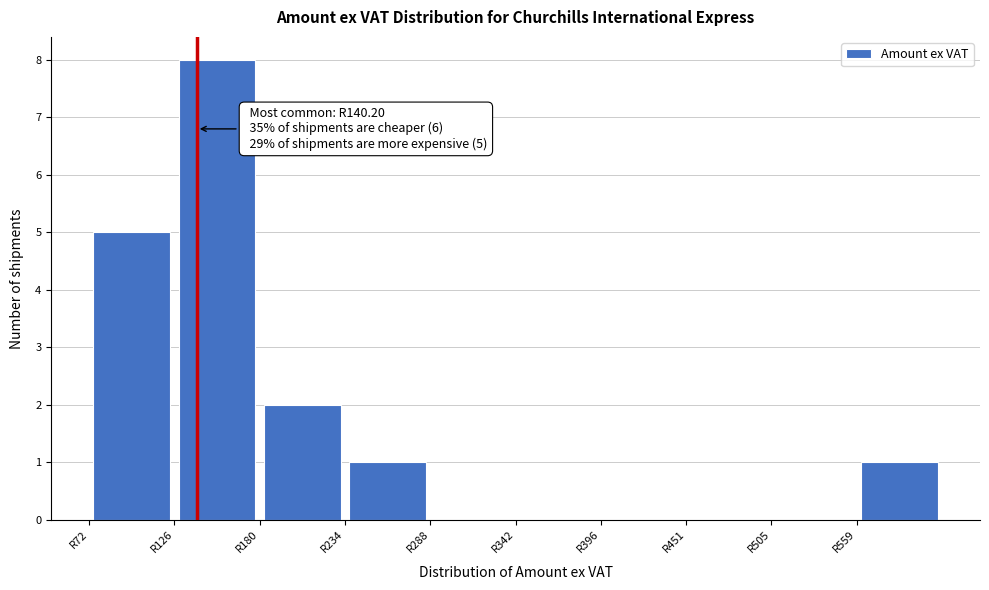

Which range on the x-axis has the tallest bar?

130 to 180